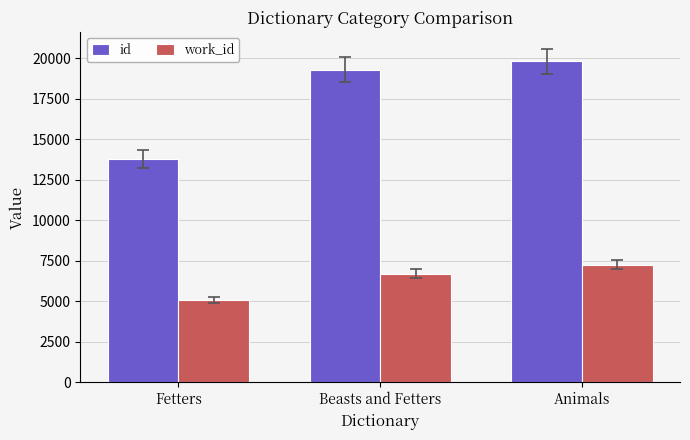

Which series changed the most between Beasts and Fetters and Animals?

work_id